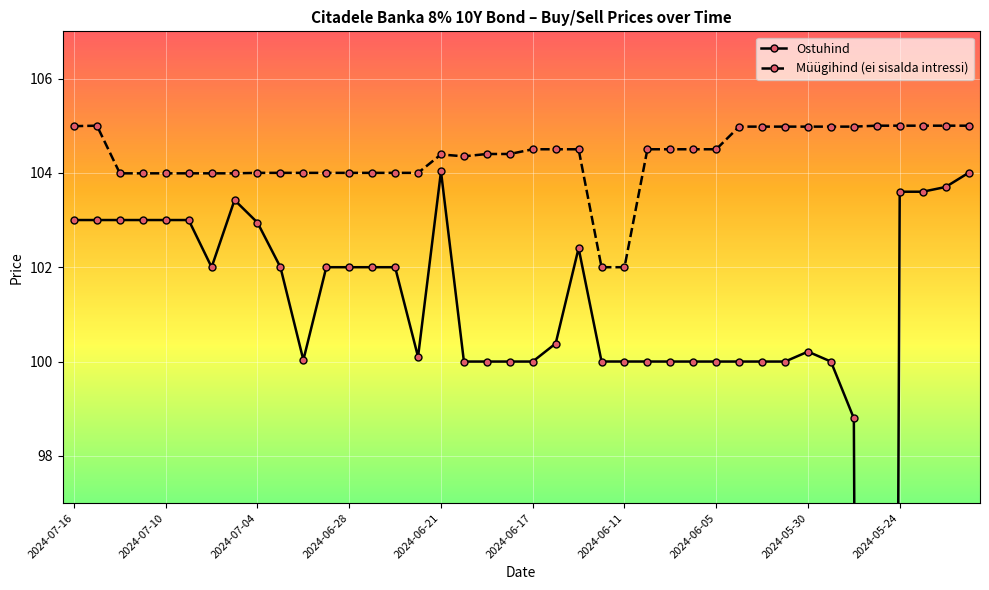

In Müügihind (ei sisalda intressi), how many points are higher than both neighbors (excluding endpoints)?

2